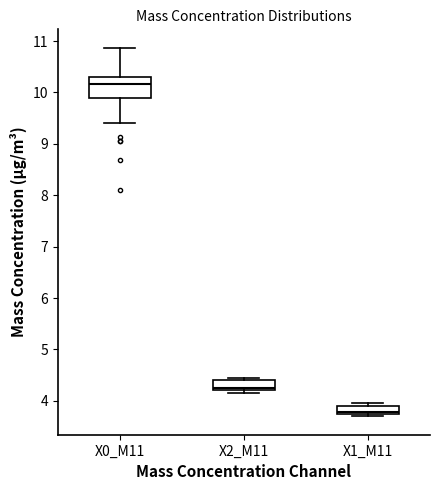

Where does the median line of the box for X2_M11 sit on the y-axis? The values are not printed on the chart, so give them approximately, as read against the axis.

4.3